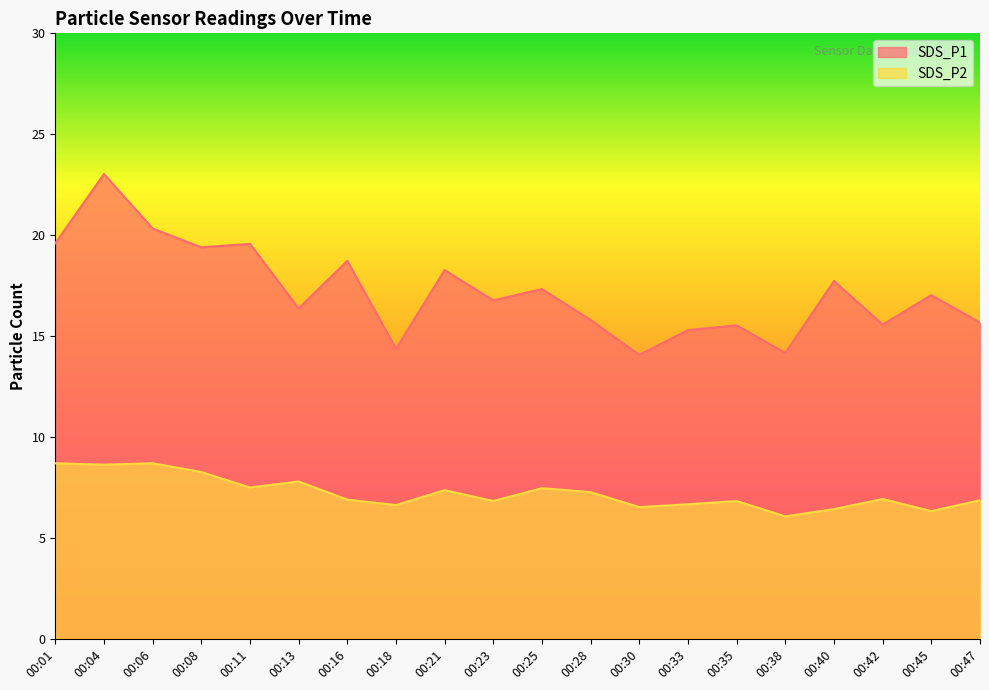

At how many categories does at least one series exceed 16?

12